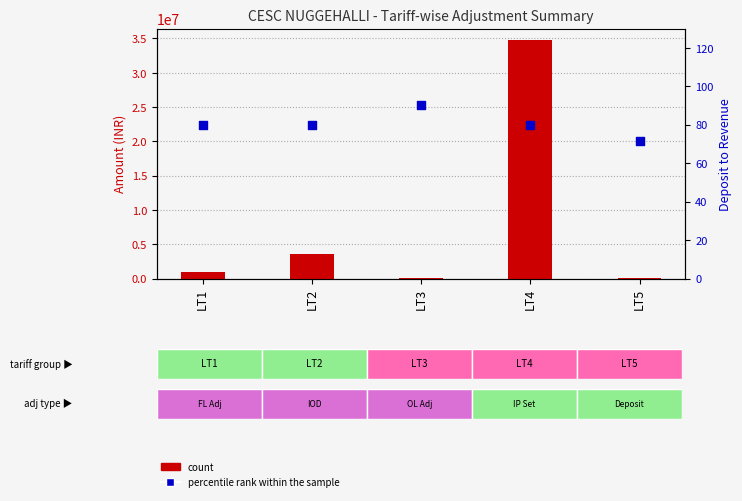

Which series contains the highest Y value?

count